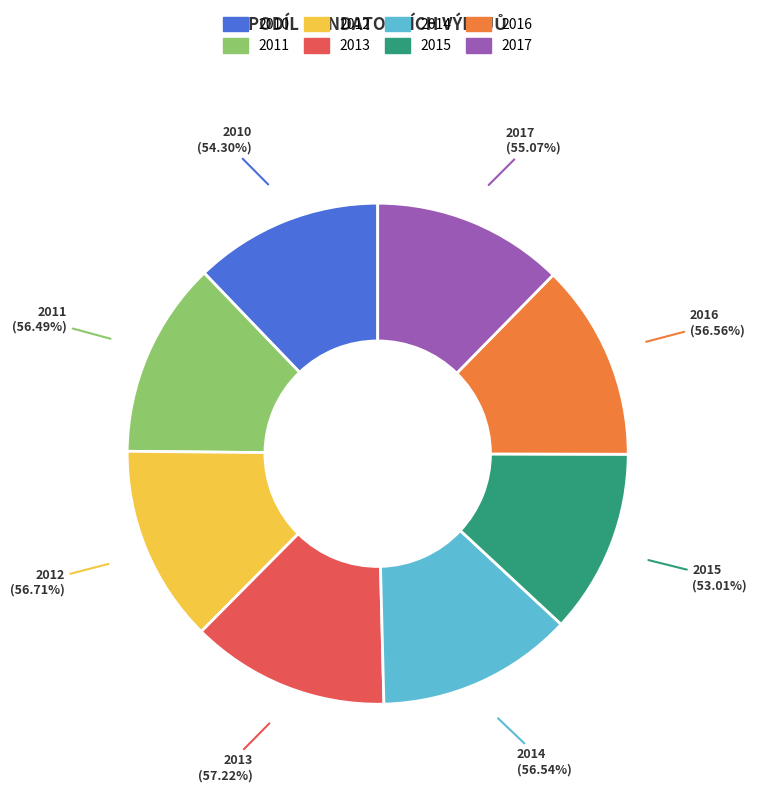

To the nearest percent, what is the average slice percentage?

12%